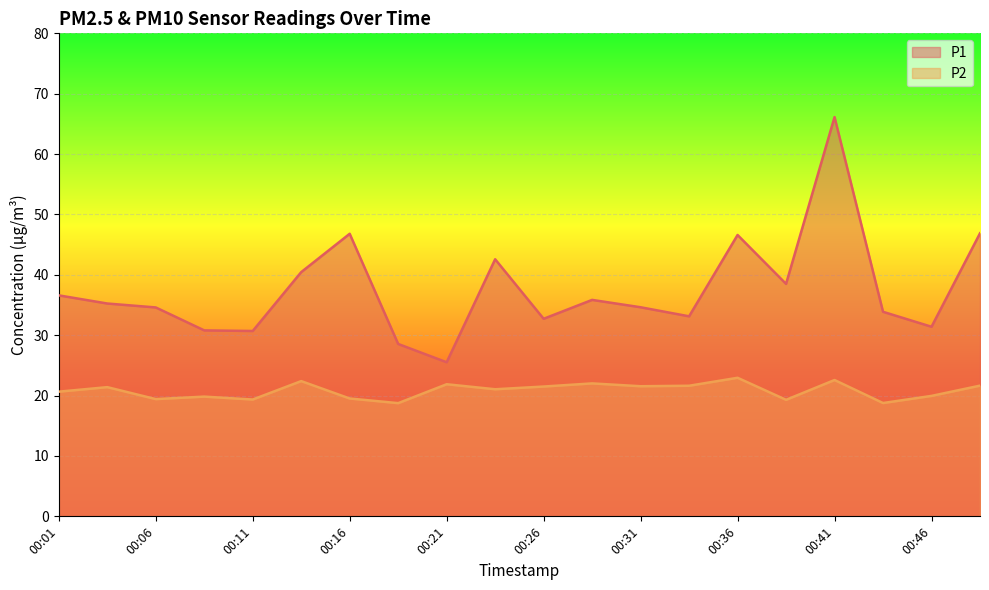

At how many categories does at least one series exceed 40?

6